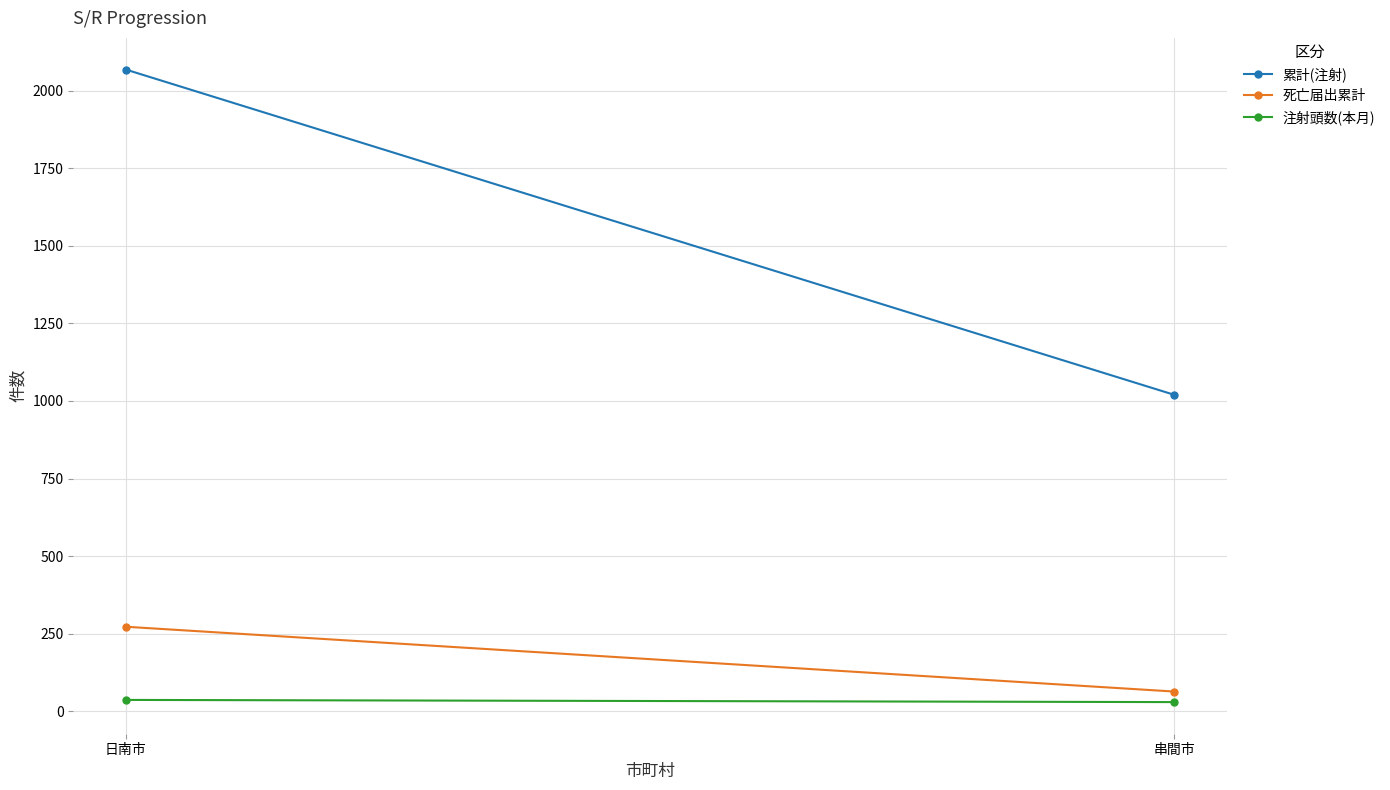

Which has a higher value, 日南市 or 串間市?

日南市